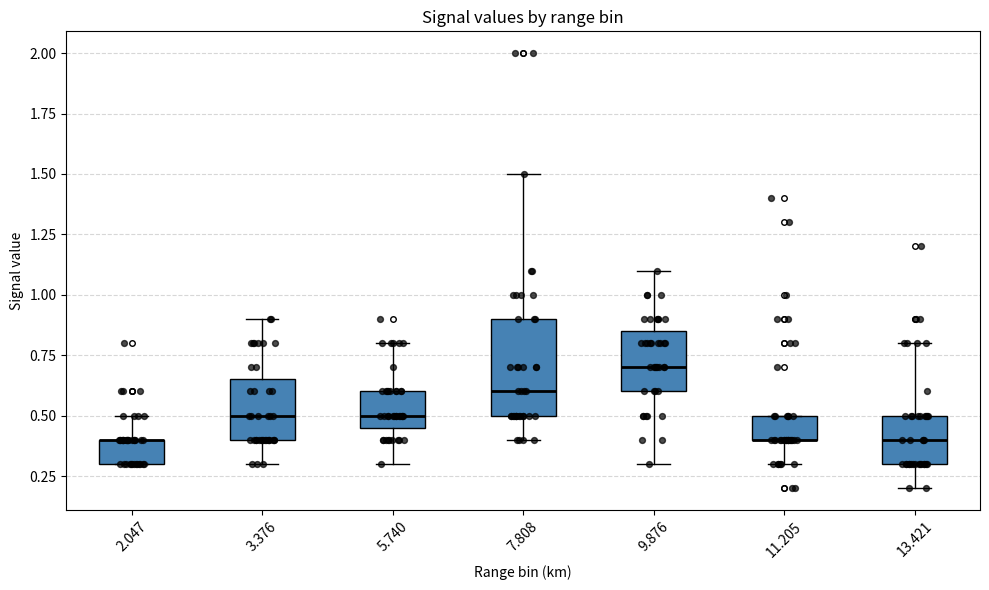

Reading left to right, read every box against the y-axis: the position of its median line, the range the box covers, and the ends of its whiskers. The values are not printed on the chart, so give them approximately, as read against the axis.

2.047: median 0.40 (drawn on the box's upper edge), box 0.30 to 0.40, whiskers 0.30 to 0.50
3.376: median 0.50, box 0.40 to 0.65, whiskers 0.30 to 0.90
5.740: median 0.50, box 0.45 to 0.60, whiskers 0.30 to 0.80
7.808: median 0.60, box 0.50 to 0.90, whiskers 0.40 to 1.50
9.876: median 0.70, box 0.60 to 0.85, whiskers 0.30 to 1.10
11.205: median 0.40 (drawn on the box's lower edge), box 0.40 to 0.50, whiskers 0.30 to 0.50
13.421: median 0.40, box 0.30 to 0.50, whiskers 0.20 to 0.80